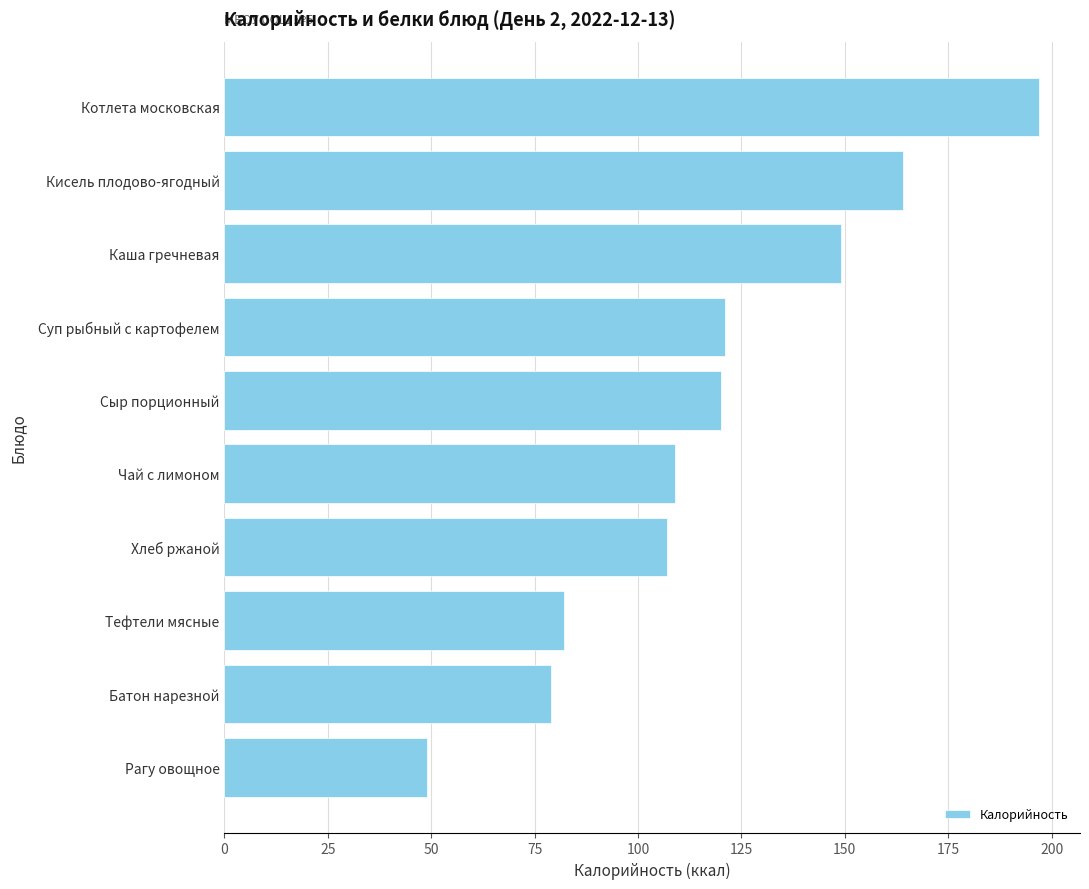

What value does the data have at Сыр порционный, to the nearest 5?

120